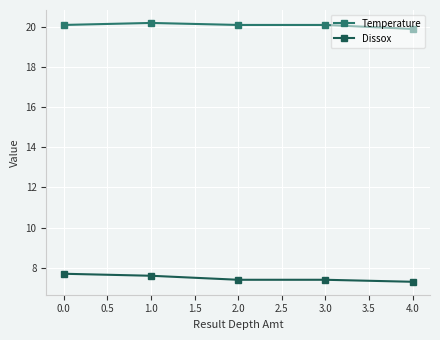

True or false: Dissox and Temperature intersect in this chart.

False